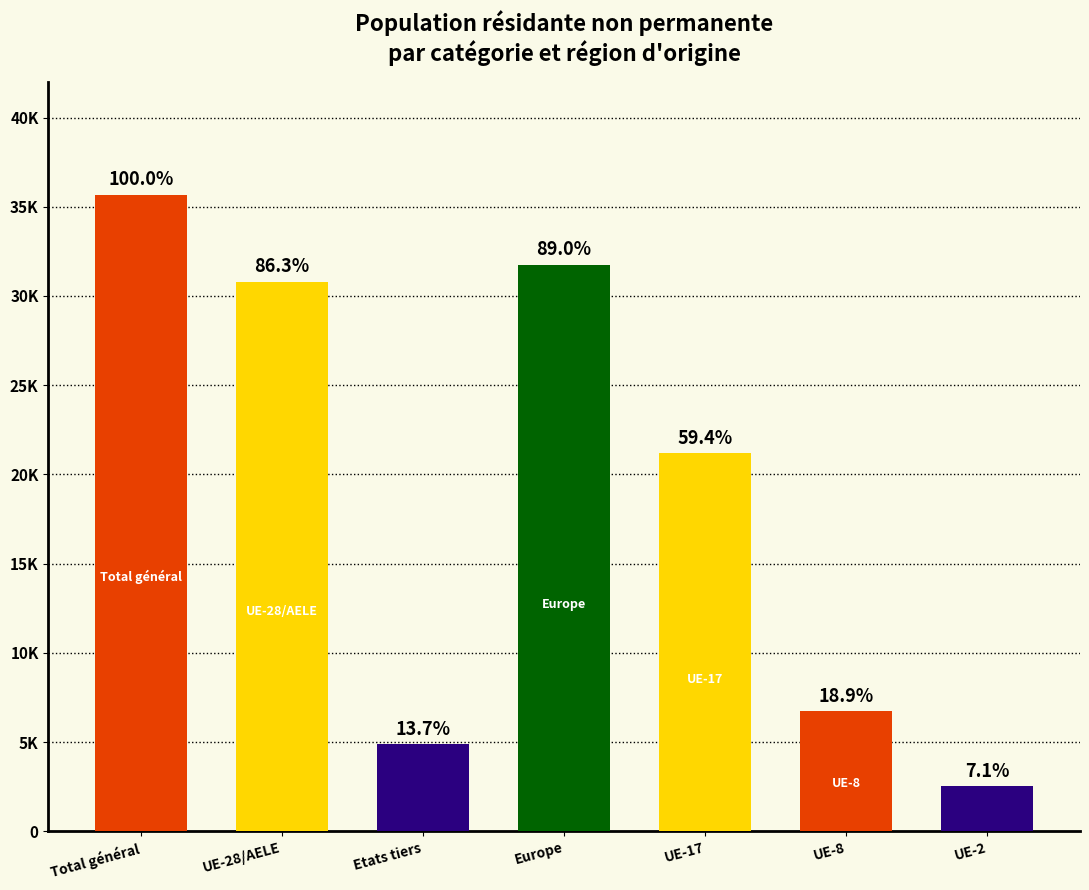

What is the smallest value displayed?

2532